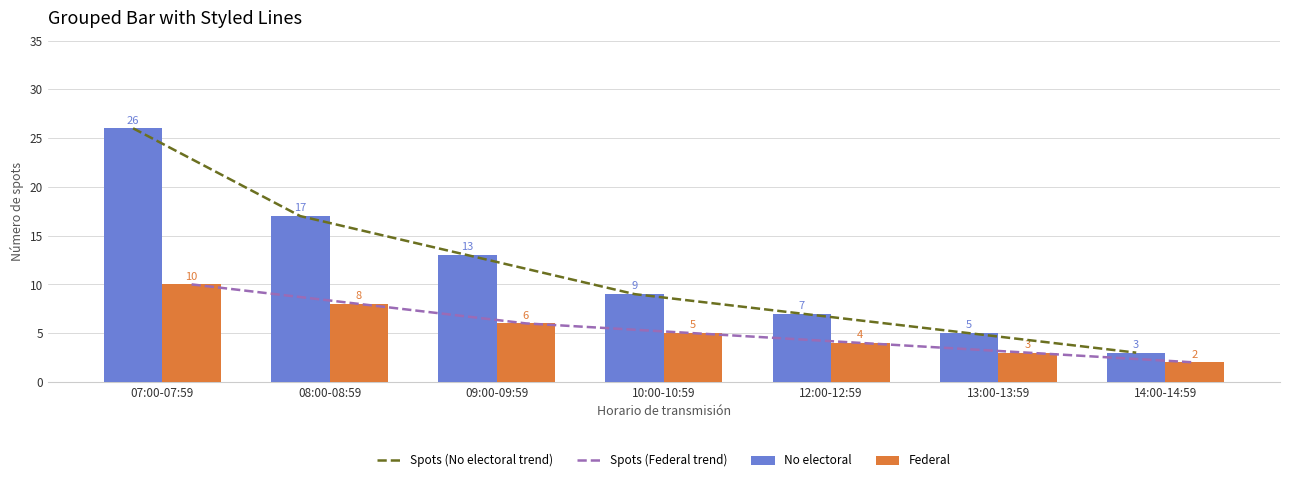

Which series has the largest total across all categories?

Spots (No electoral trend)